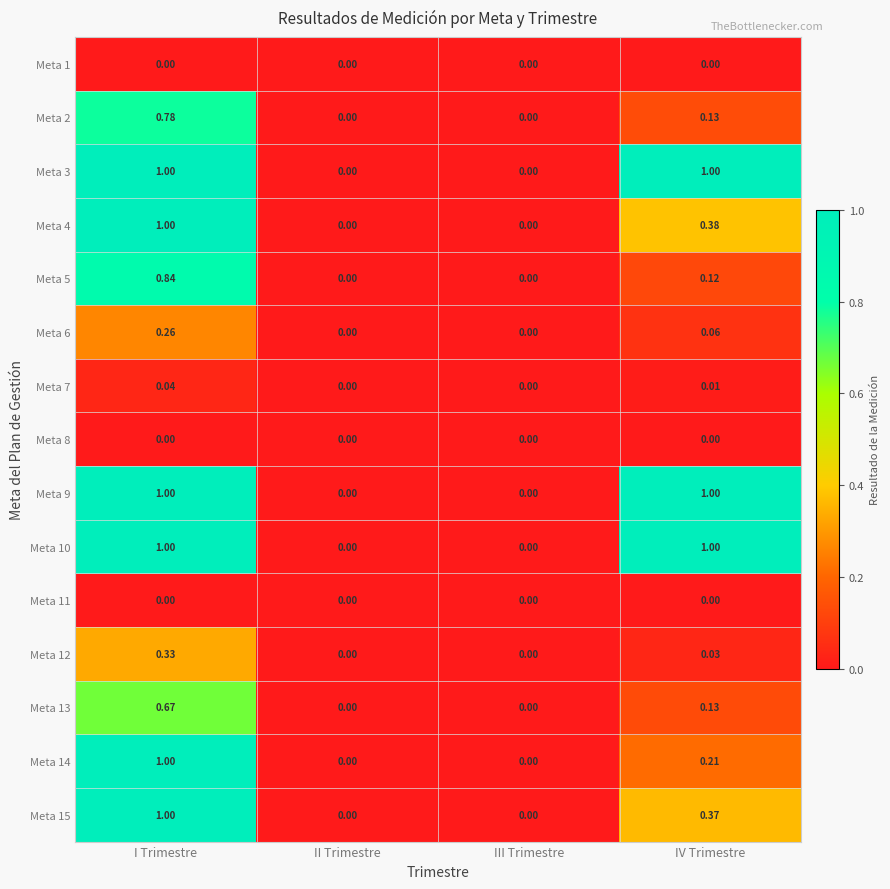

Which series has the largest total across all categories?

Meta 3